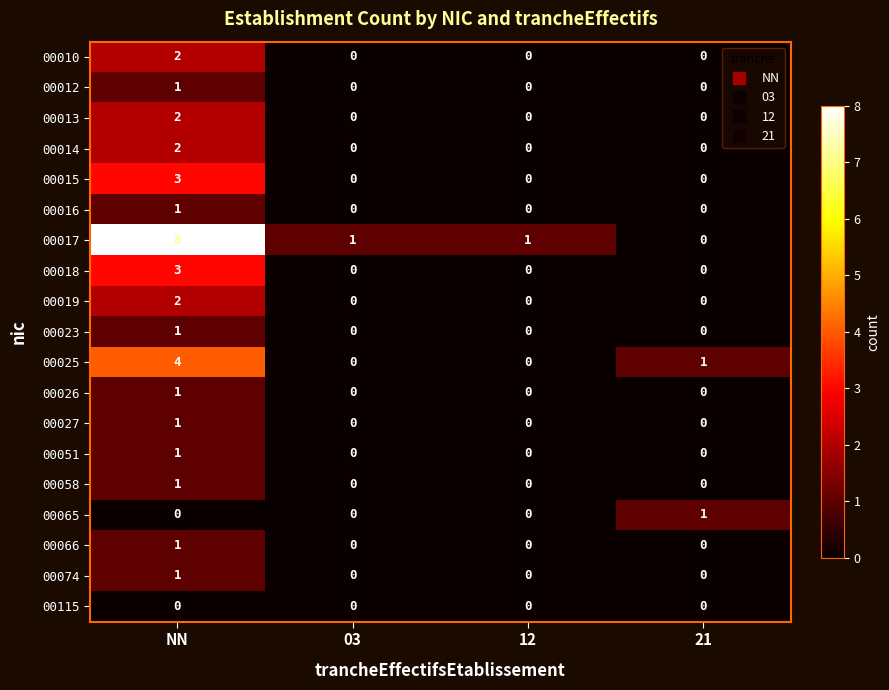

What is the greatest value displayed?

8